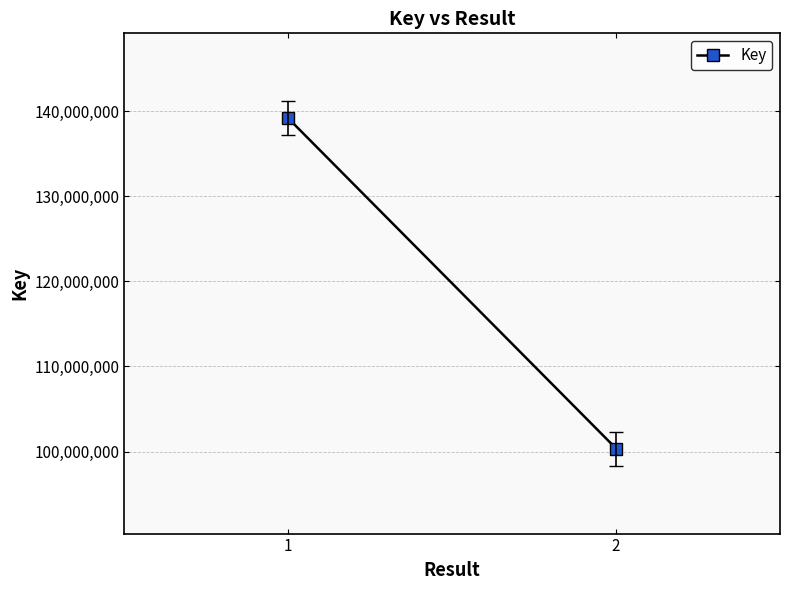

What is the change in value from 1 to 2?

-38819705